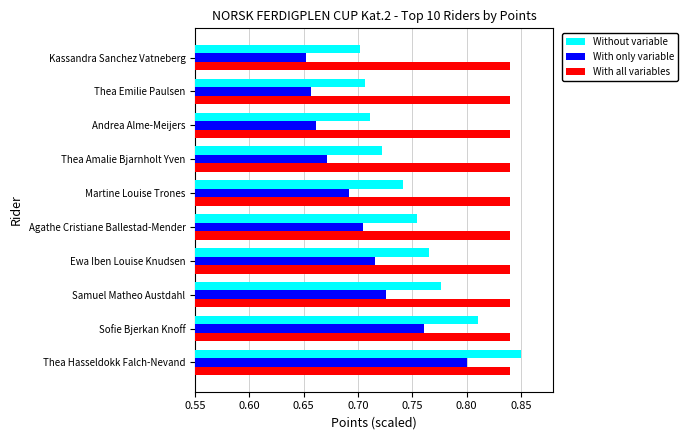

At how many categories does at least one series exceed 0?

10